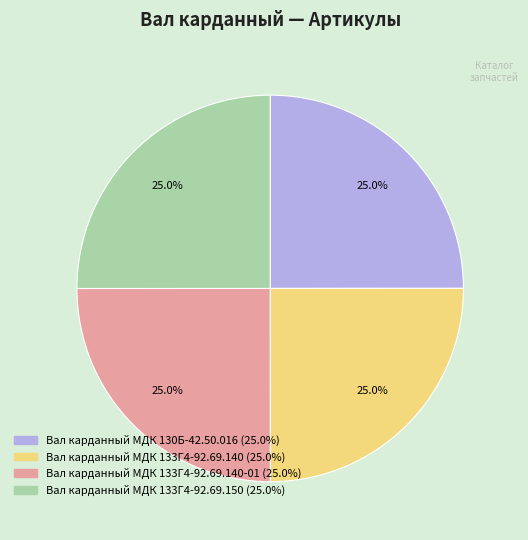

Is there any slice that represents more than half of the pie?

No